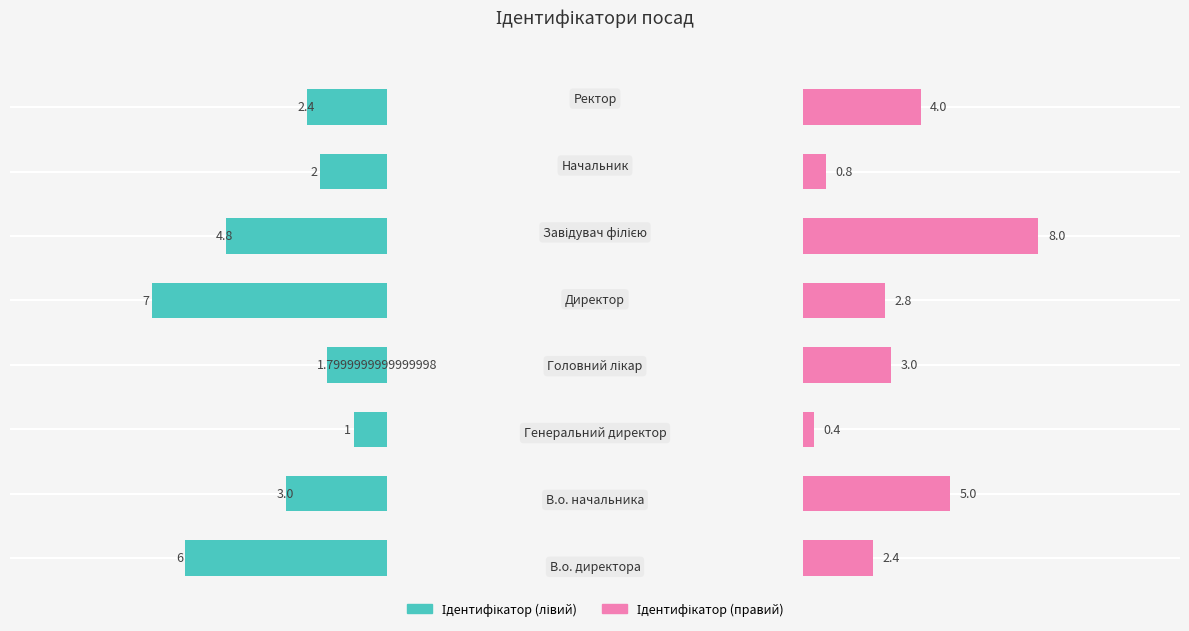

Reading left to right, transcribe all the data shown in this chart.

Ідентифікатор (лівий): 0.0=6.0	0.2=3.0	0.4=1.0	0.6=1.8	0.8=7.0	1.0=4.8	6=2.0	7=2.4
Ідентифікатор (правий): 0.0=2.4	0.2=5.0	0.4=0.4	0.6=3.0	0.8=2.8	1.0=8.0	6=0.8	7=4.0